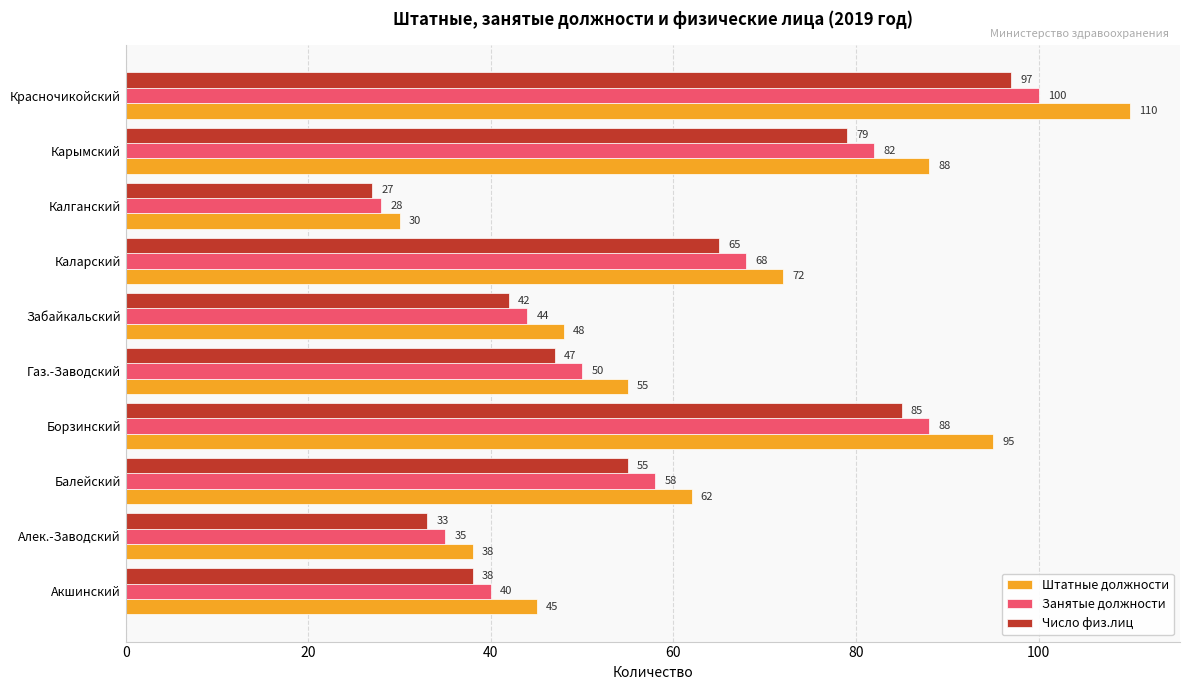

Read the Штатные должности value at Каларский, to the nearest 10.

70